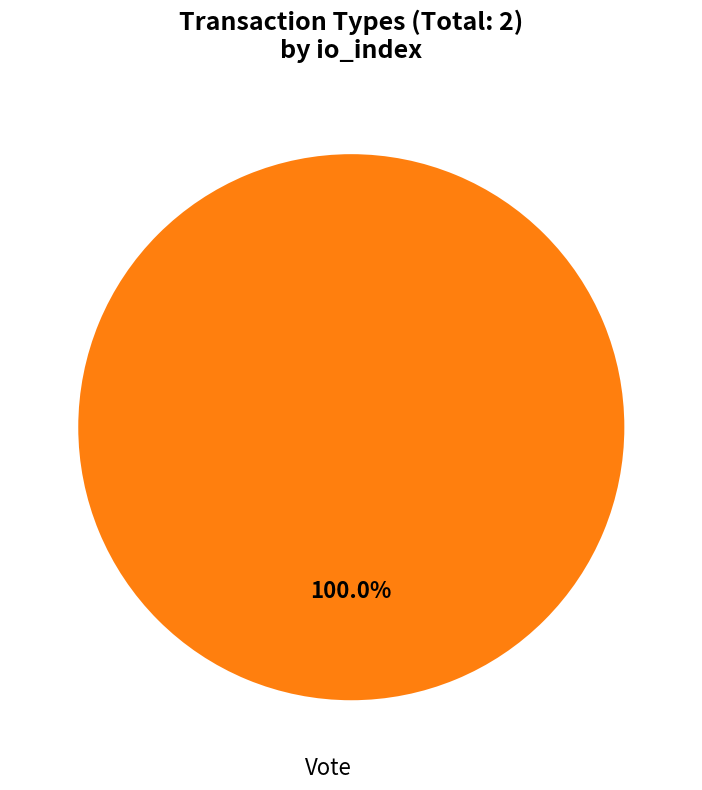

Which slice is the smallest?

Regular